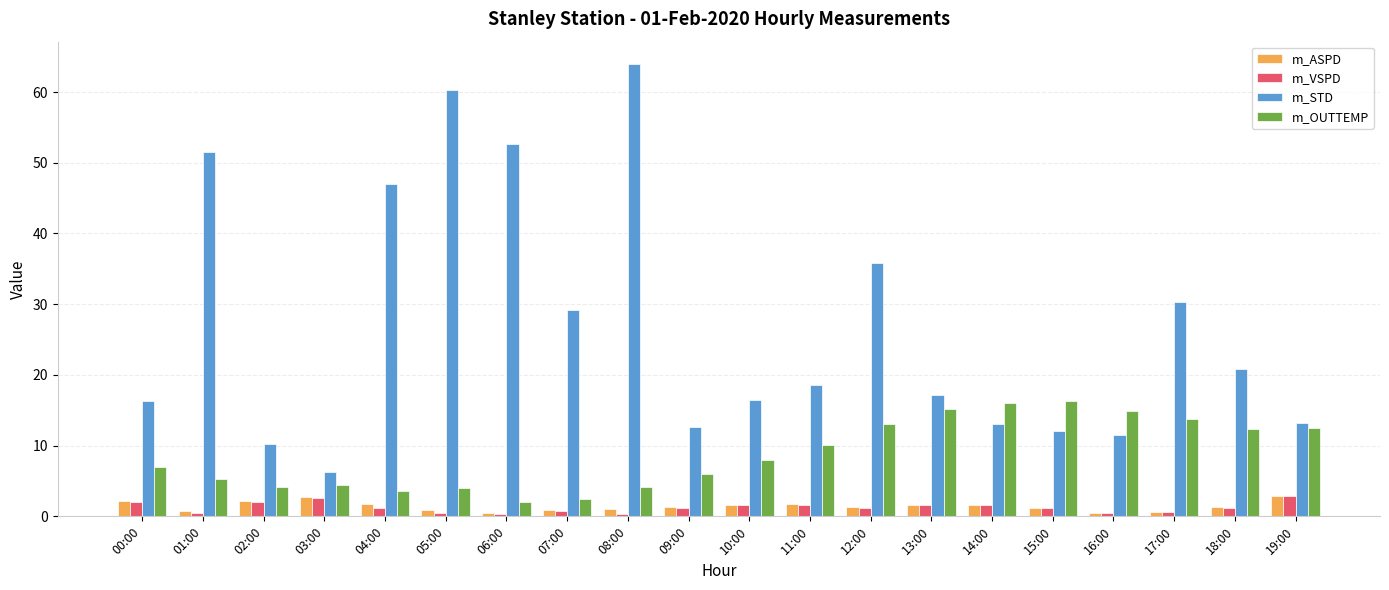

What is the value of the m_ASPD bar at the 16th from the left?

1.2